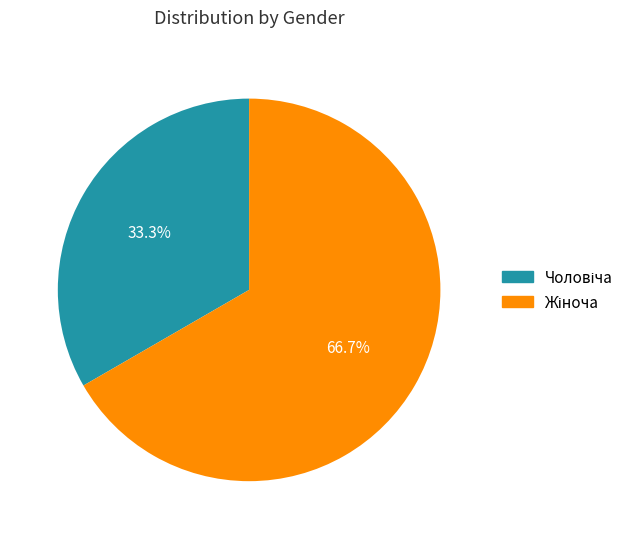

Is there a majority slice in this chart?

Yes